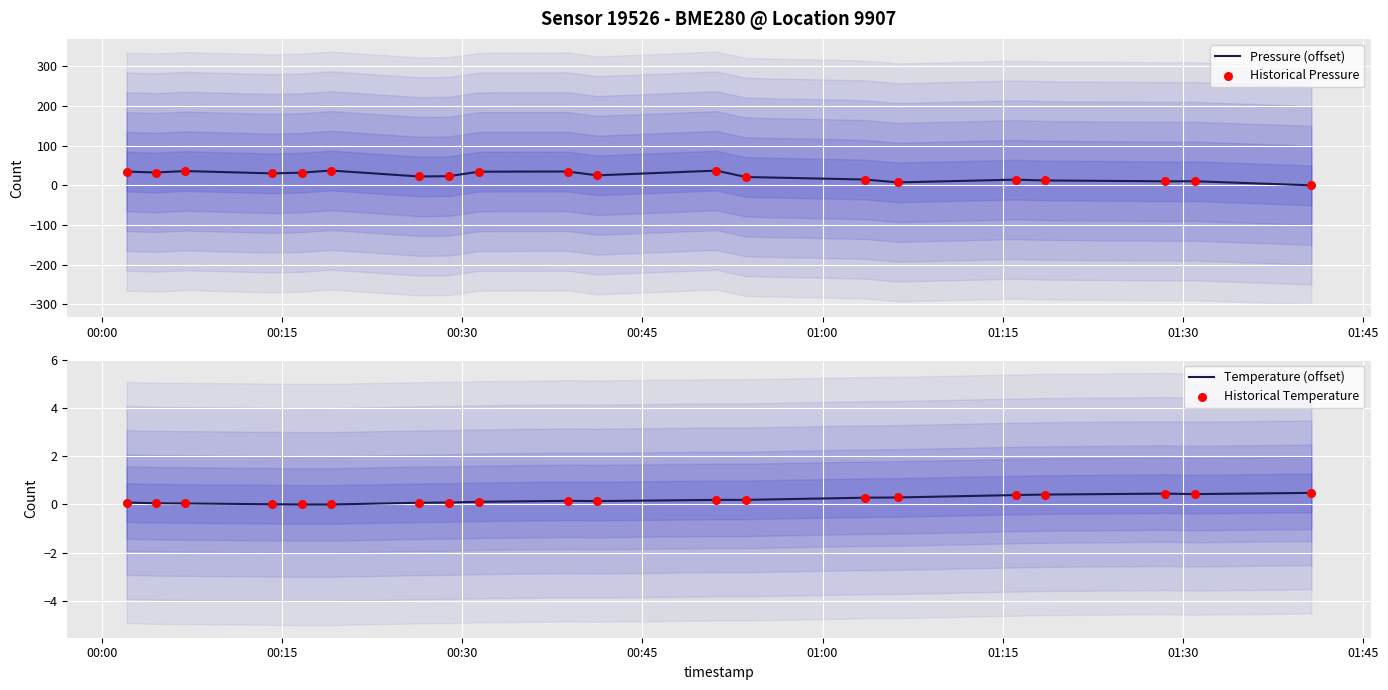

Which series contains the highest Y value?

Pressure (offset)